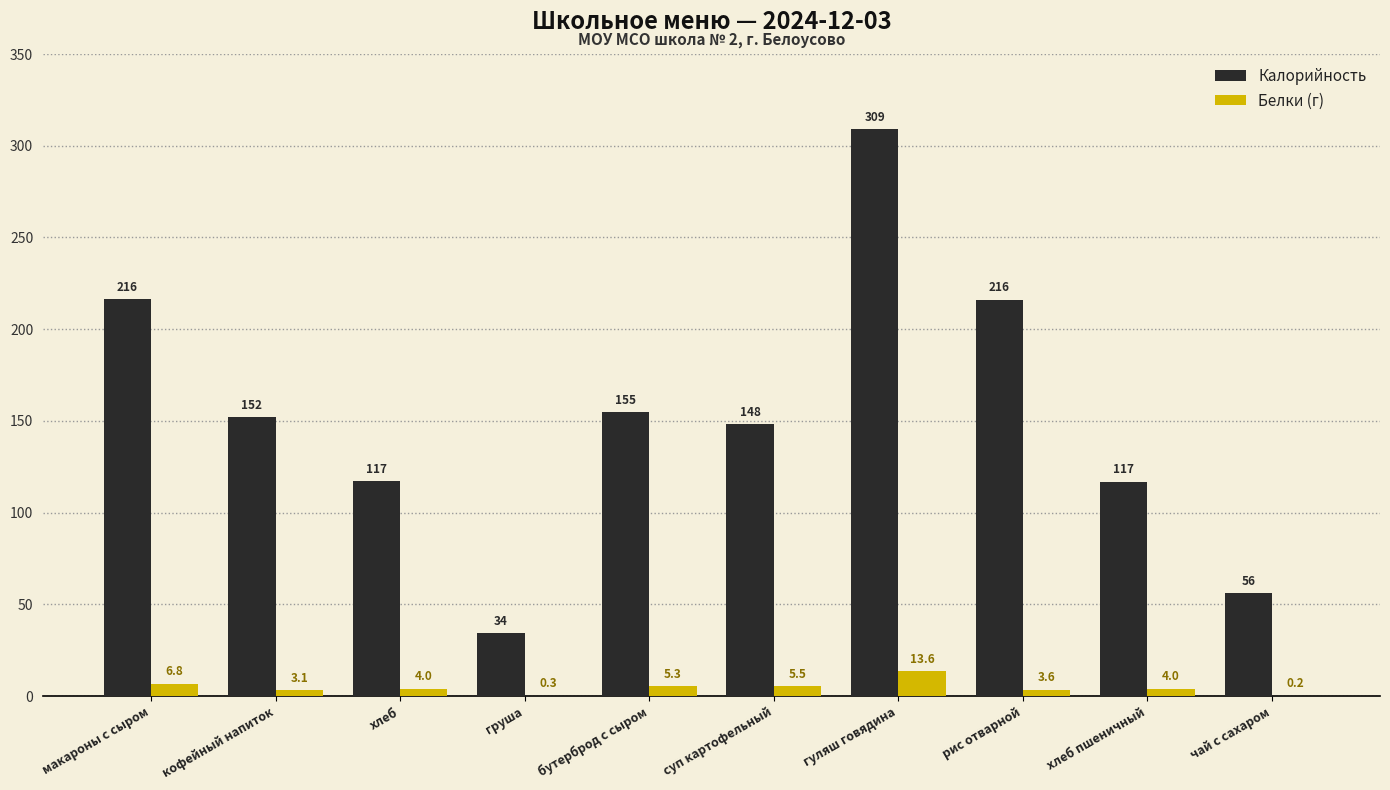

Which series has the largest total across all categories?

Калорийность